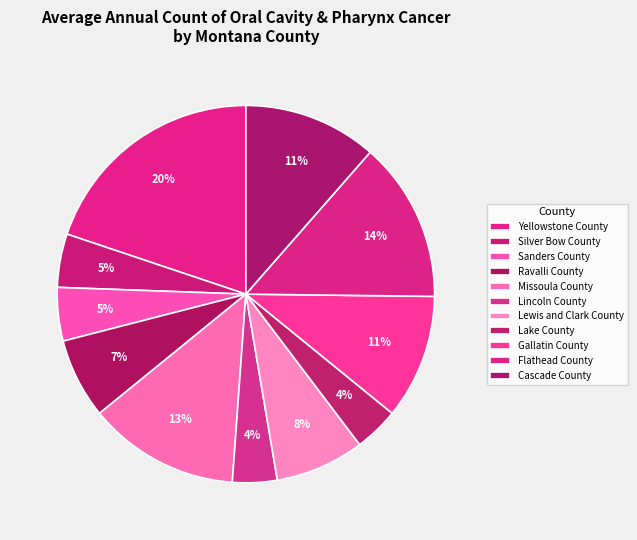

How many slices are in this pie chart?

11